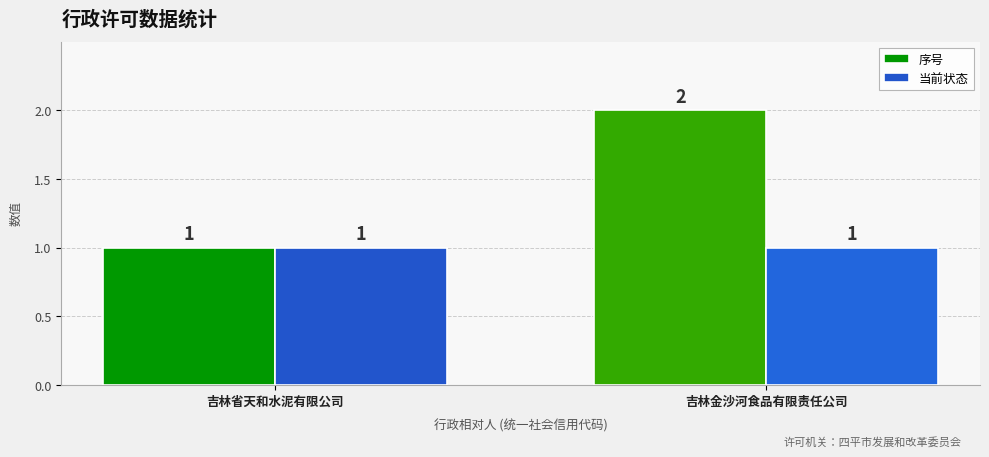

True or false: 当前状态 has a value of 1 at 吉林省天和水泥有限公司.

True